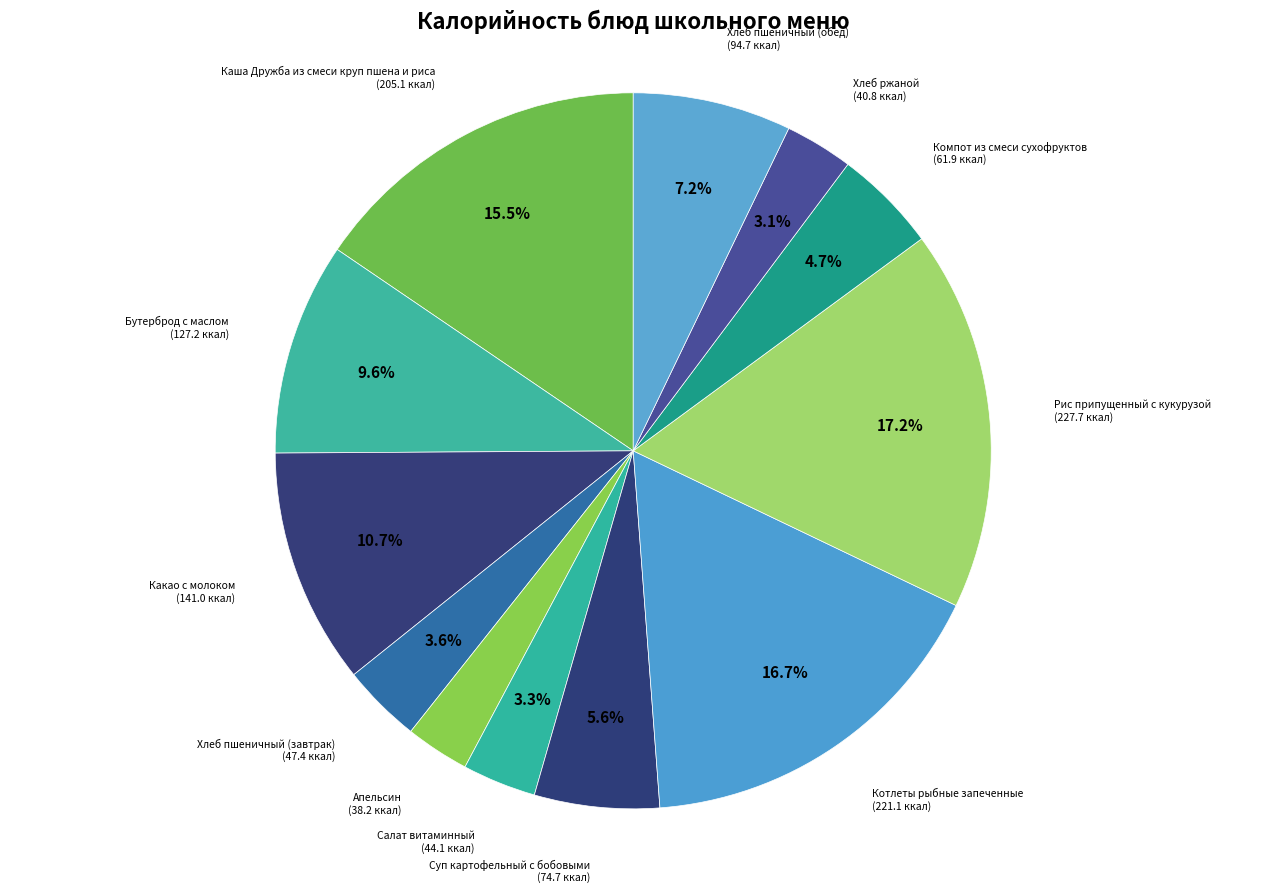

How many slices are in this pie chart?

12